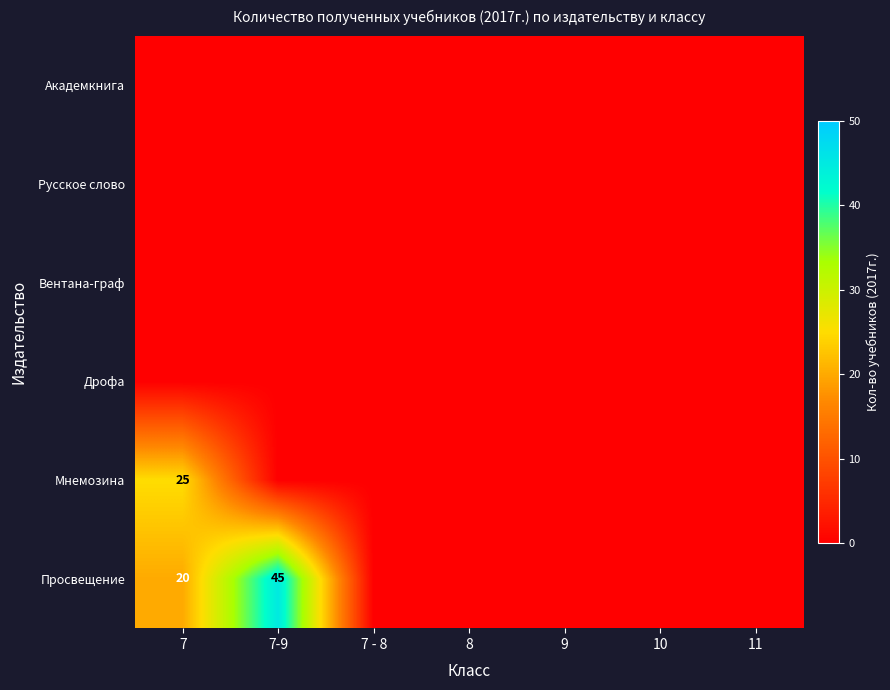

The value of Мнемозина at 7 is 6. True or false?

False